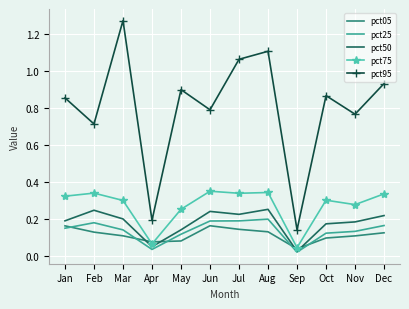

Where is the first local maximum for pct75?

Feb